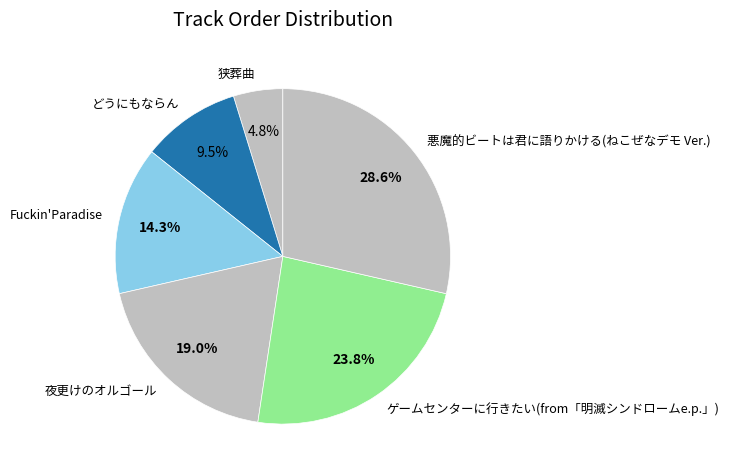

What is the total percentage of 狭葬曲 and どうにもならん?

14.3%